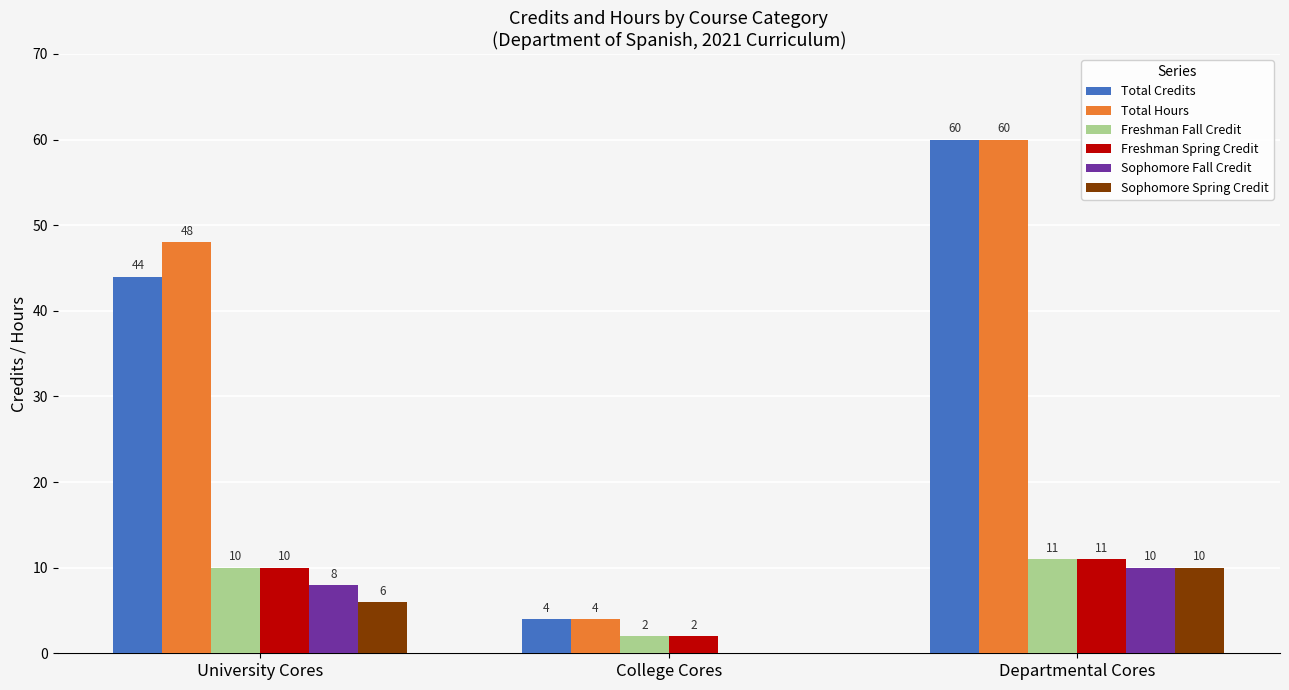

What is the greatest value displayed?

60